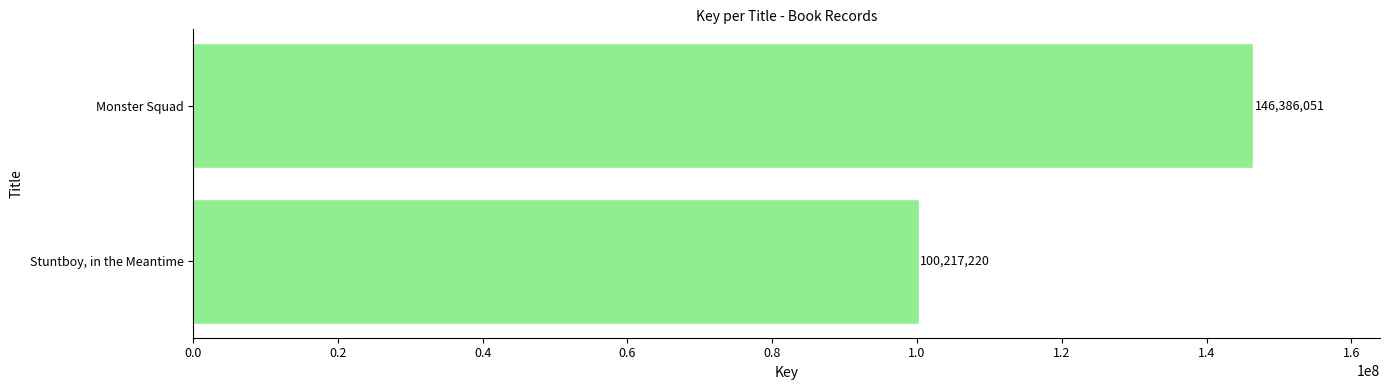

List the labels in order of value, largest first.

Monster Squad, Stuntboy, in the Meantime